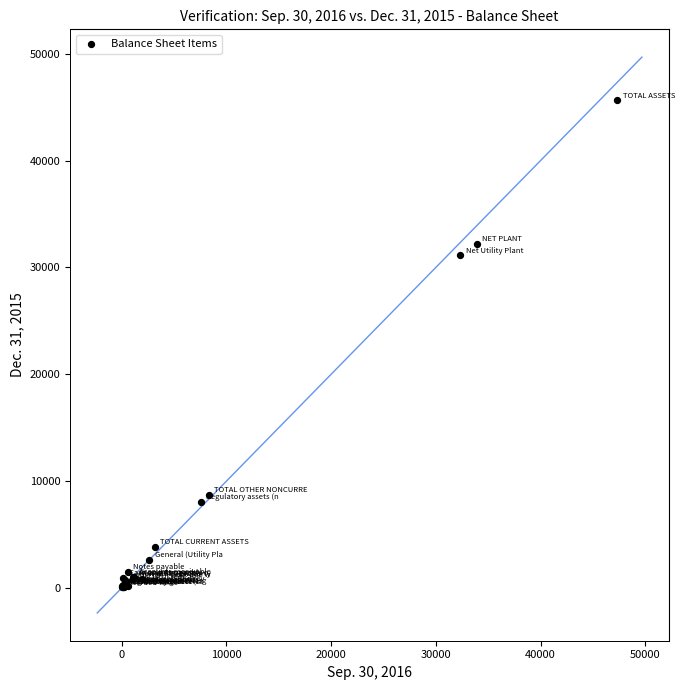

What Y value in the scatter plot is closest to 22852?

31133